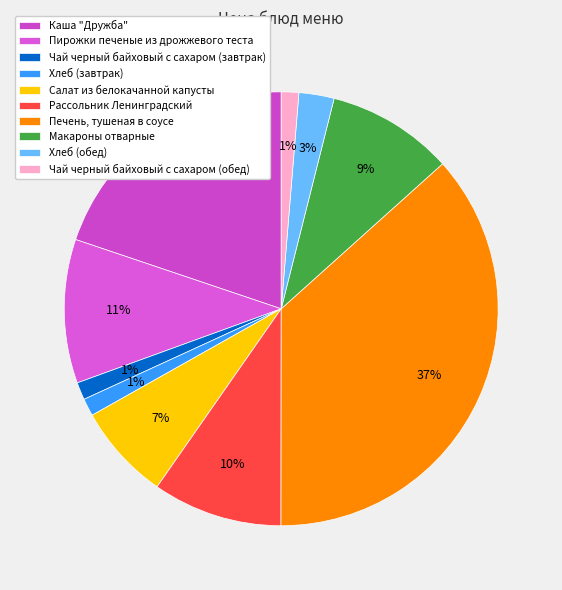

Count the number of slices in the pie.

10